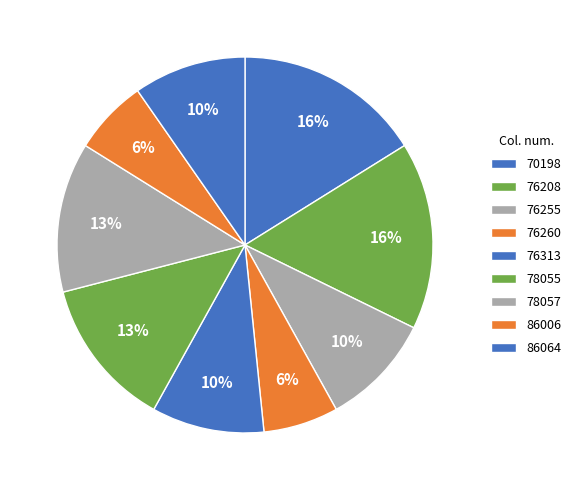

How many segments does this pie chart have?

9